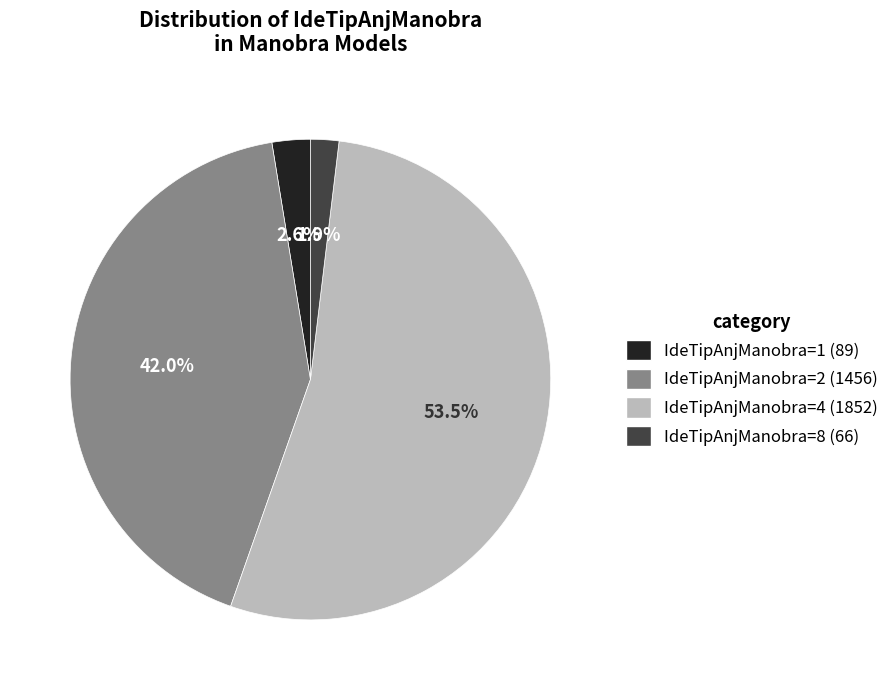

Which has a higher value, IdeTipAnjManobra=2 (1456) or IdeTipAnjManobra=1 (89)?

IdeTipAnjManobra=2 (1456)